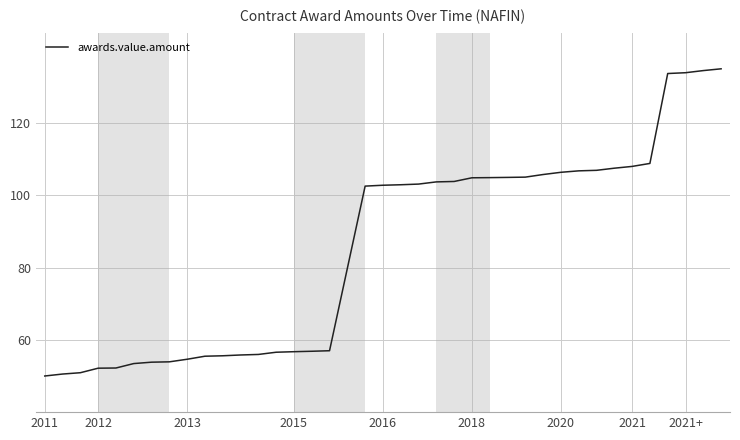

What is the maximum value shown in the chart?

135.0